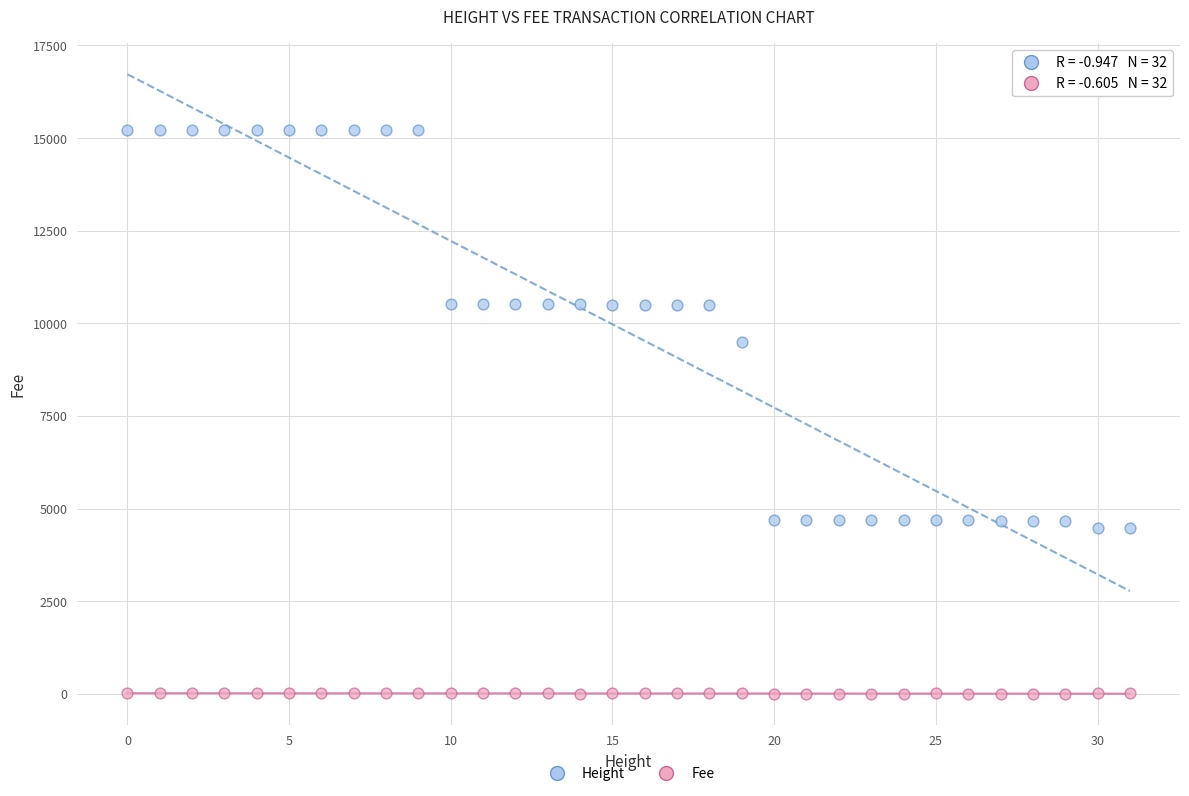

What are all the series names shown in the legend?

Height, Fee